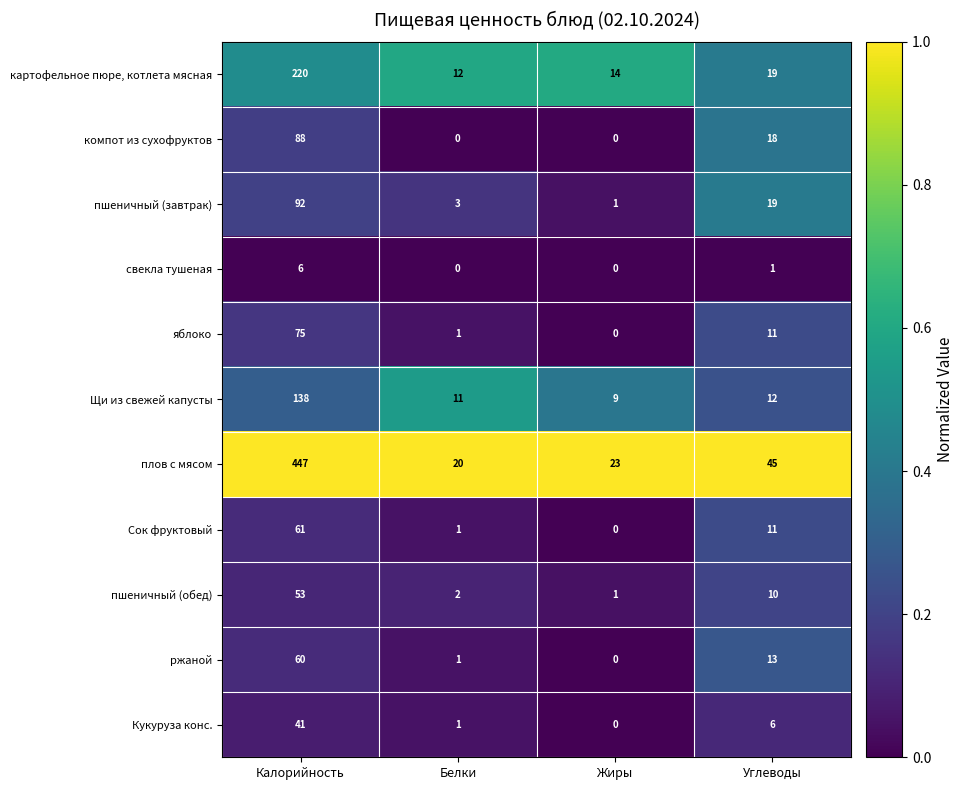

Rank the categories by яблоко value from highest to lowest.

Калорийность, Углеводы, Белки, Жиры